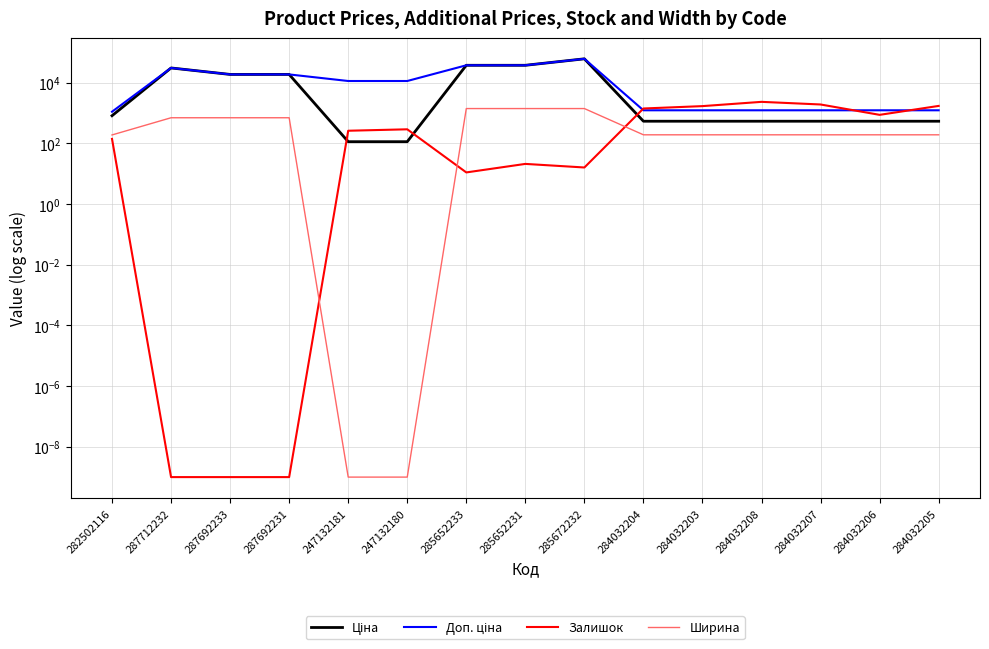

The value of Доп. ціна at 287712232 is 42085.2. True or false?

False